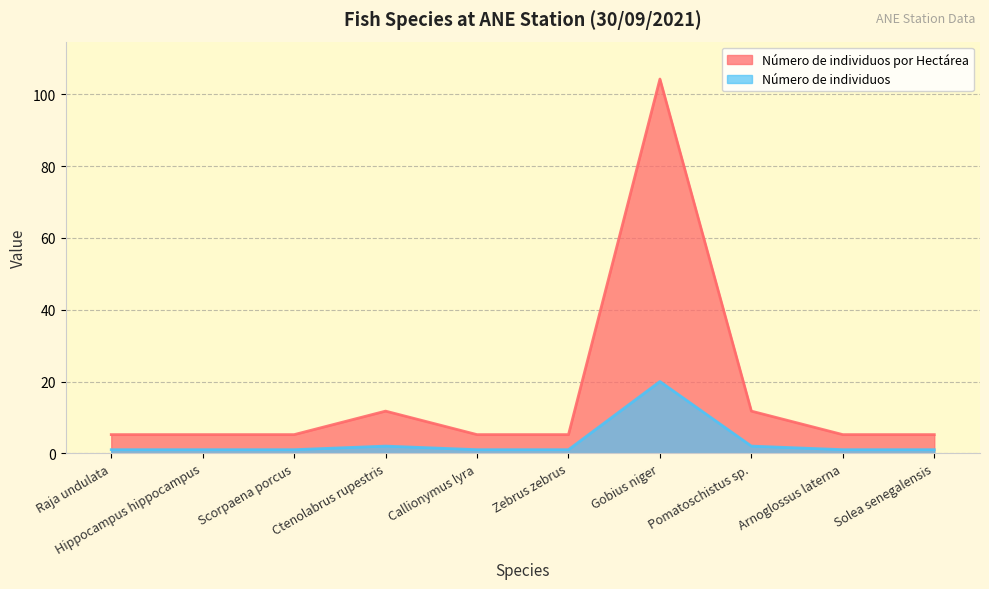

How many data points does each series have?

10